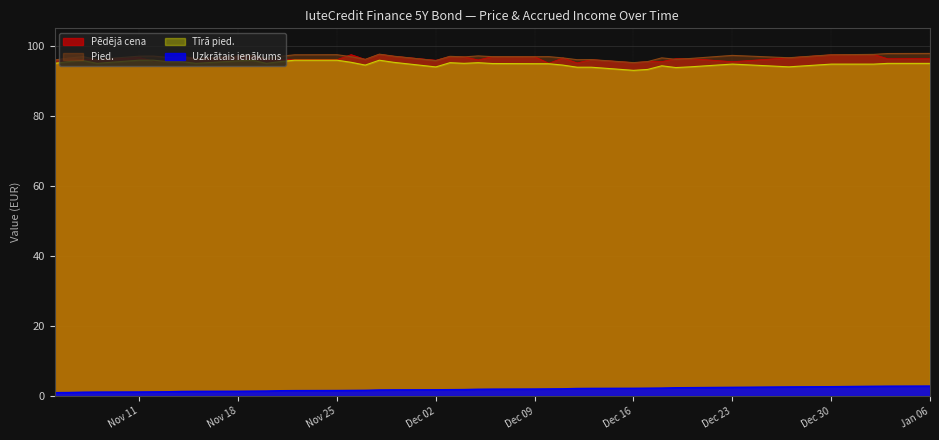

What is the difference between the Tīrā pied. values at 2024-11-28 and 2024-12-13?

2.0